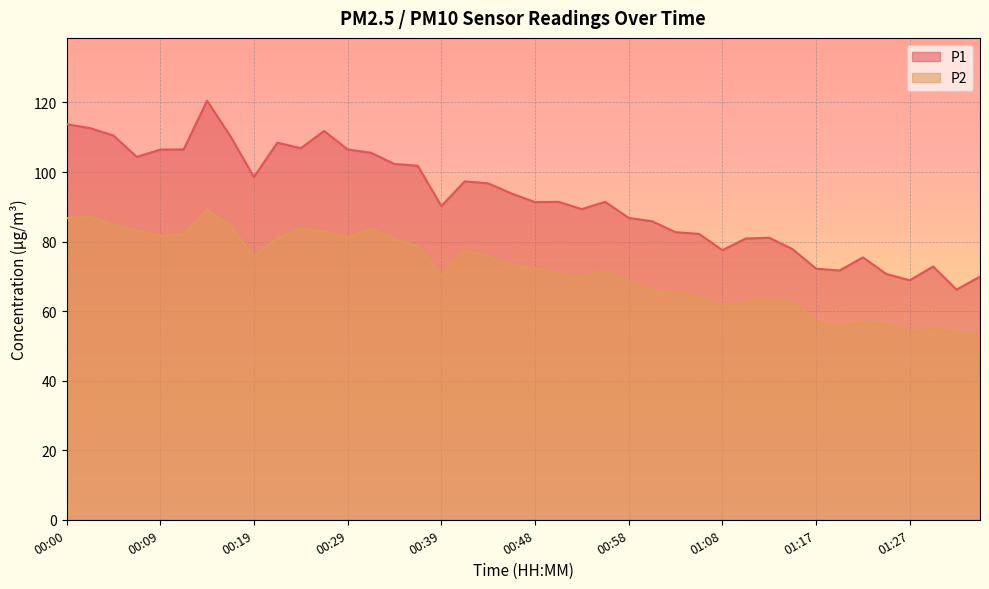

How many interior local valleys does the P2 series have?

8